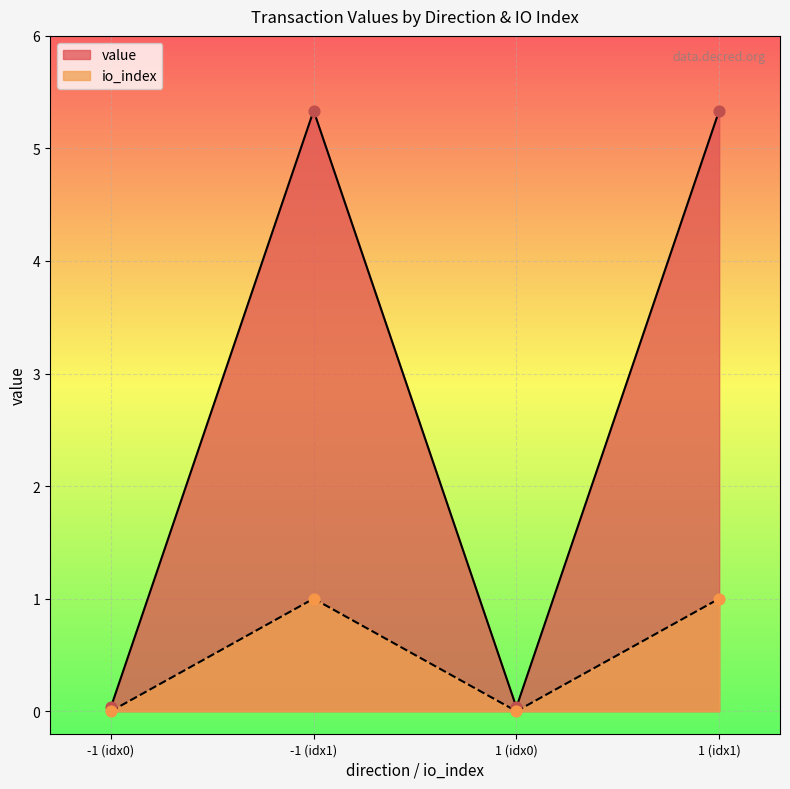

Which series has the widest spread of values?

value